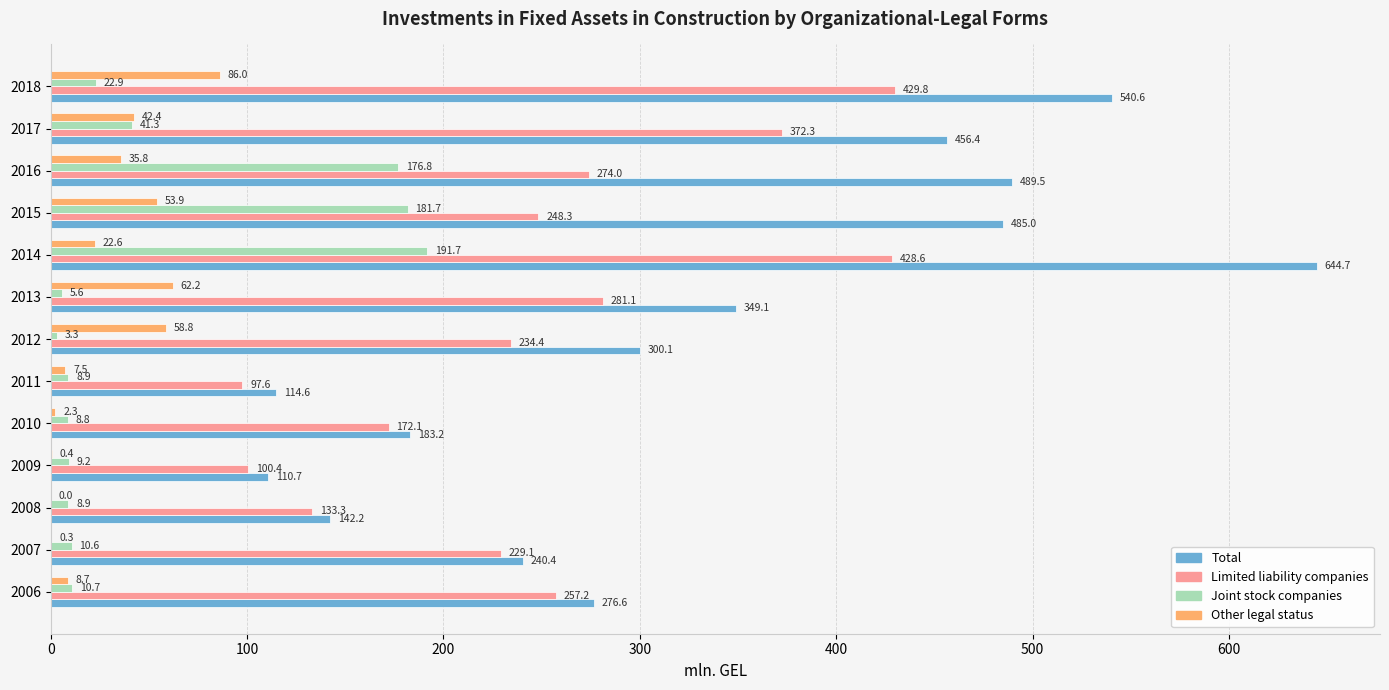

What is the total value across all series at 2017?

912.4